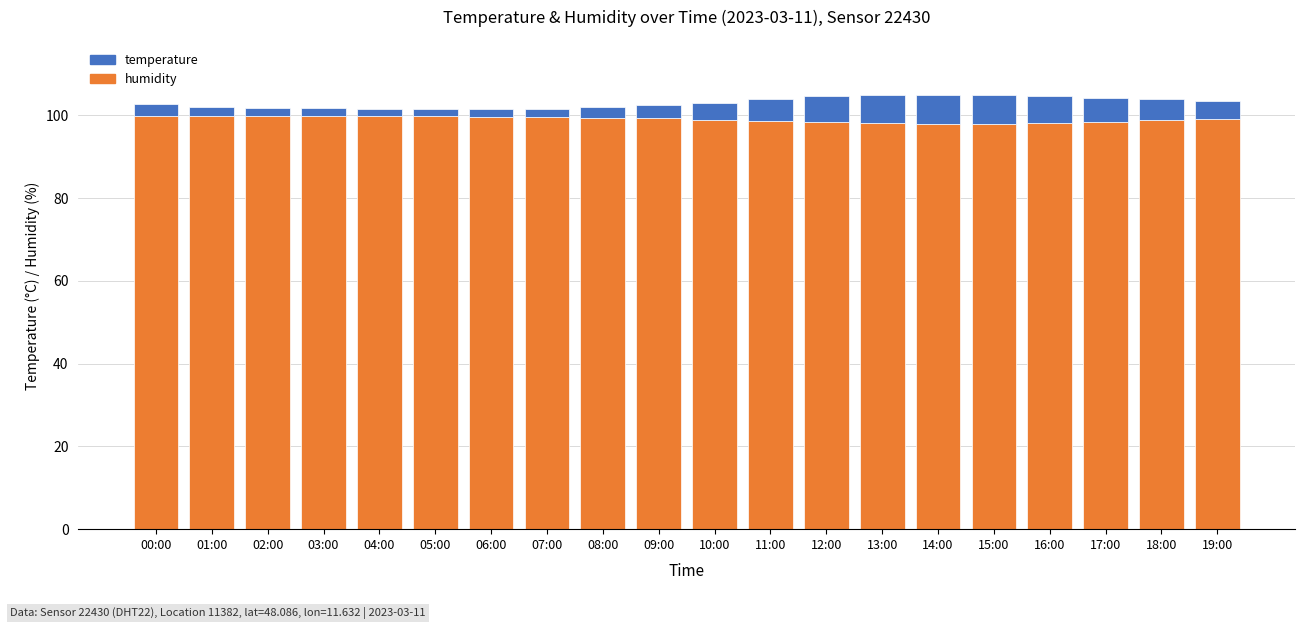

How many series are shown in this chart?

2